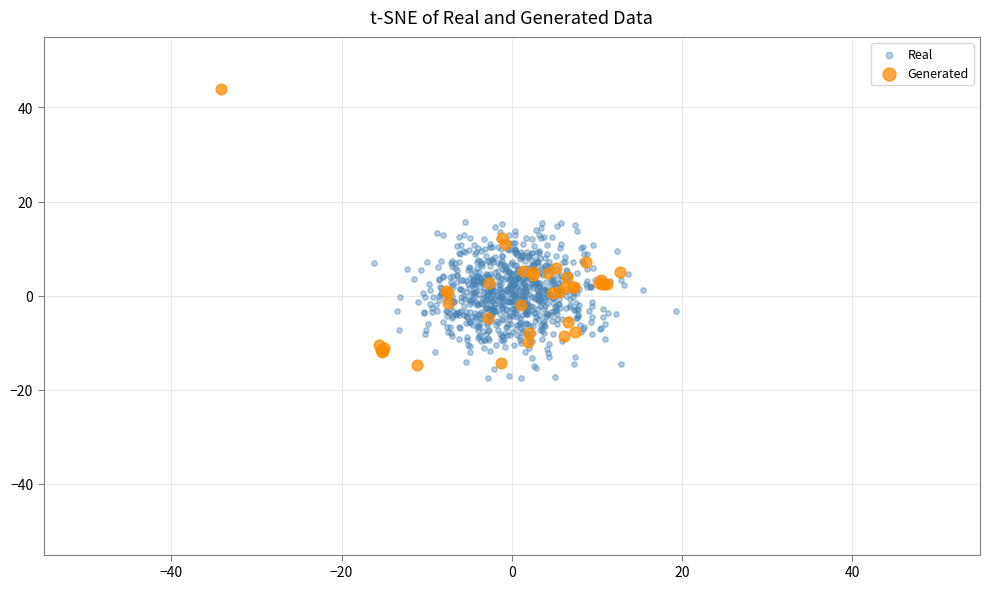

Which series has the widest spread of Y values?

Generated